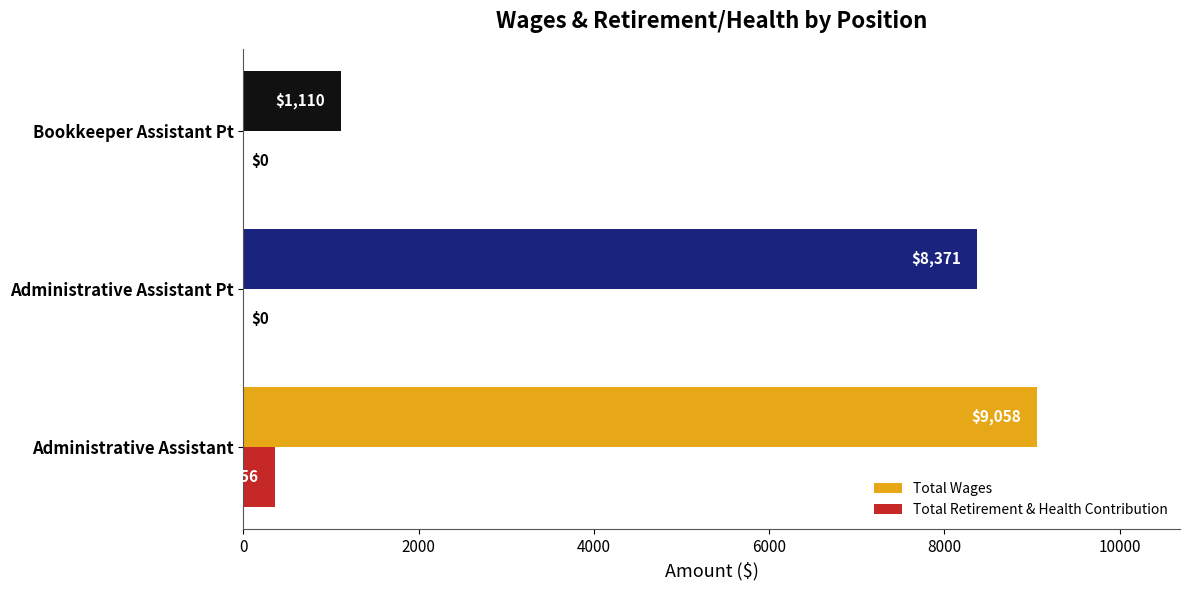

Count the number of categories in the chart.

3